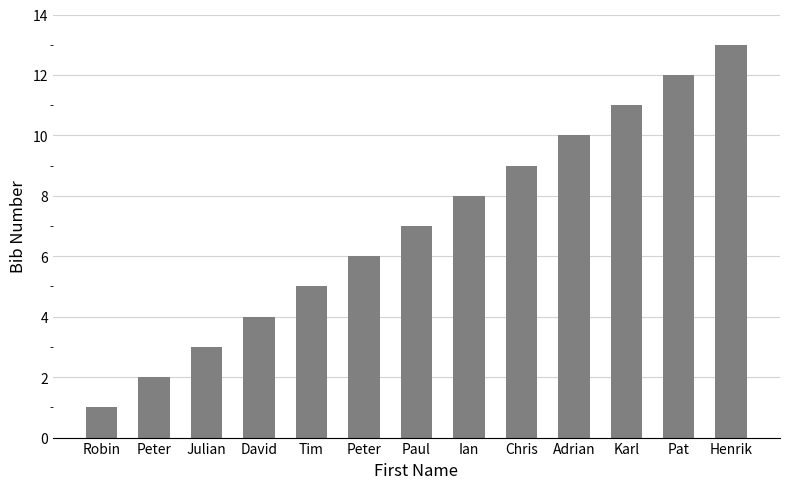

What is the label of the 4th bar from the left?

David